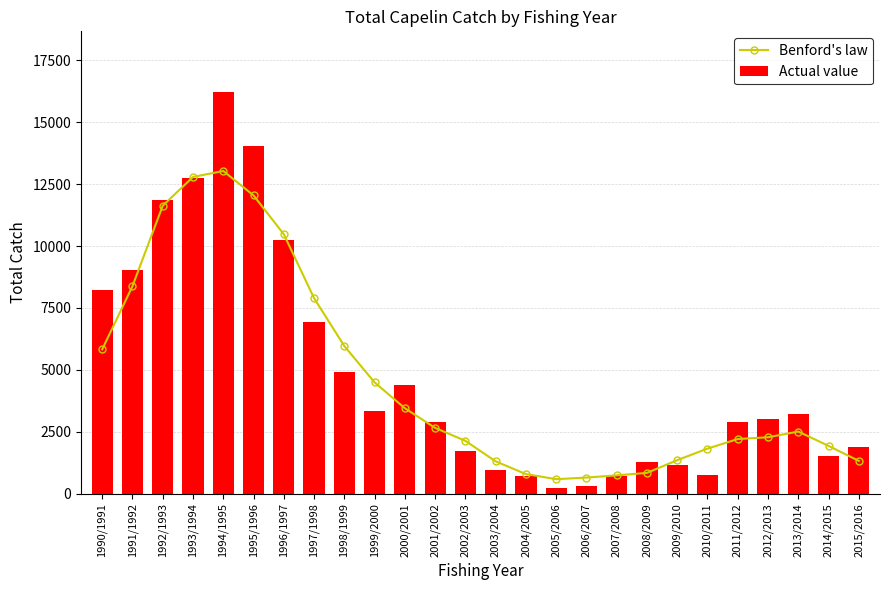

What is the total value across all series at 2011/2012?

5103.2